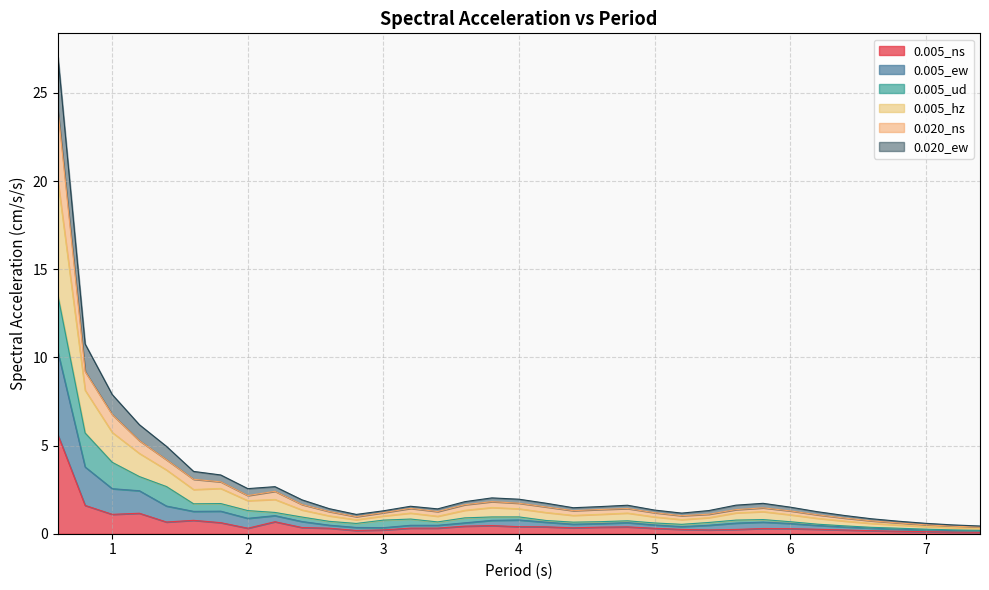

At which label is 0.005_ew closest to 6?

0.8